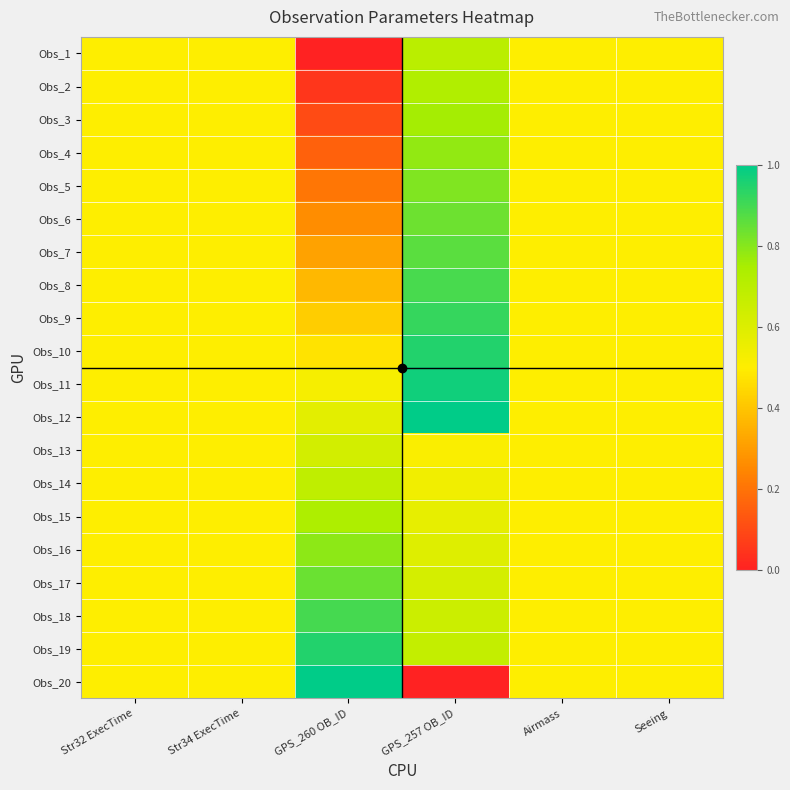

What is the total value across all series at Airmass?

10.0